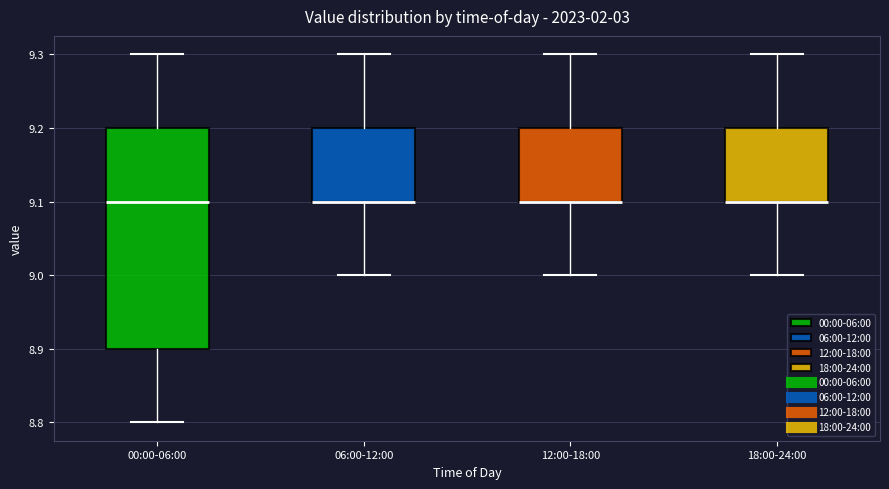

Which box is the tallest, from its lower edge to its upper edge?

00:00-06:00